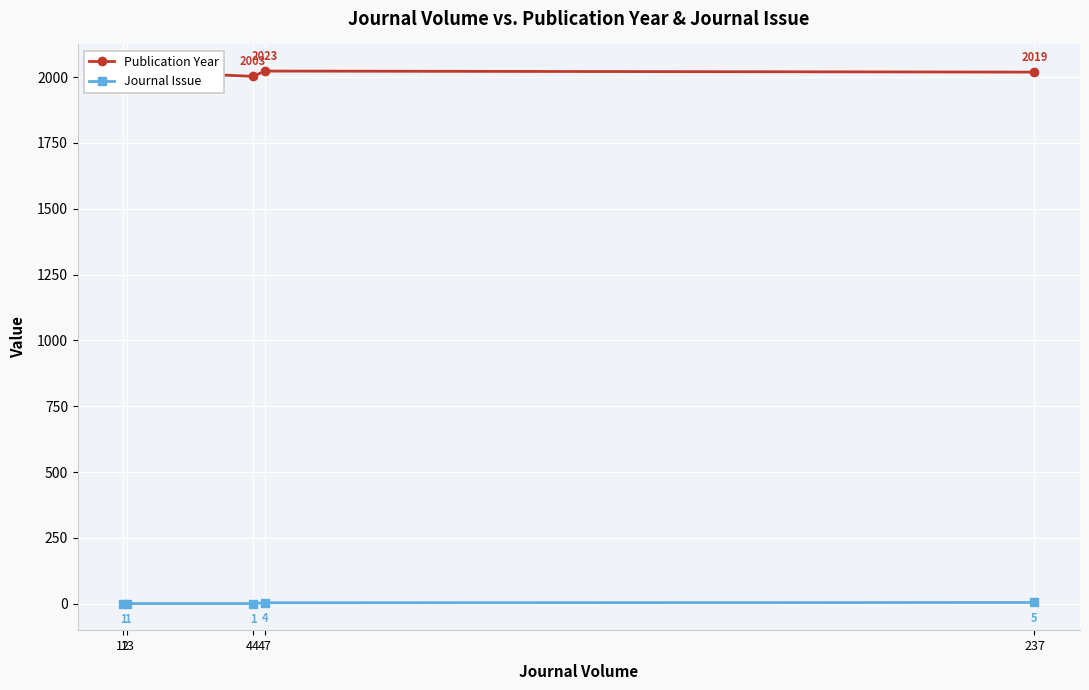

How many series are shown in this chart?

2